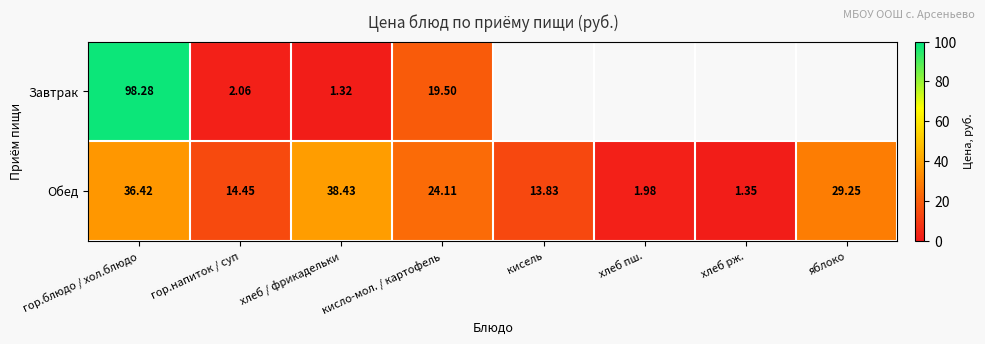

What is the smallest value displayed?

1.3